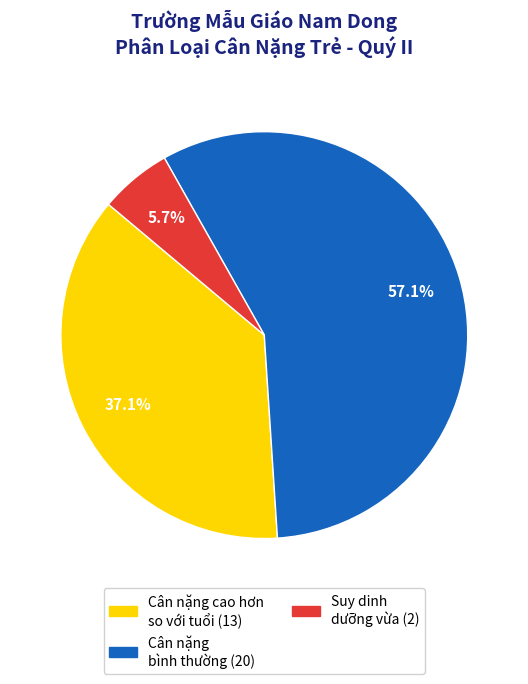

To the nearest percent, what is the difference between the largest and smallest slice percentages?

51%